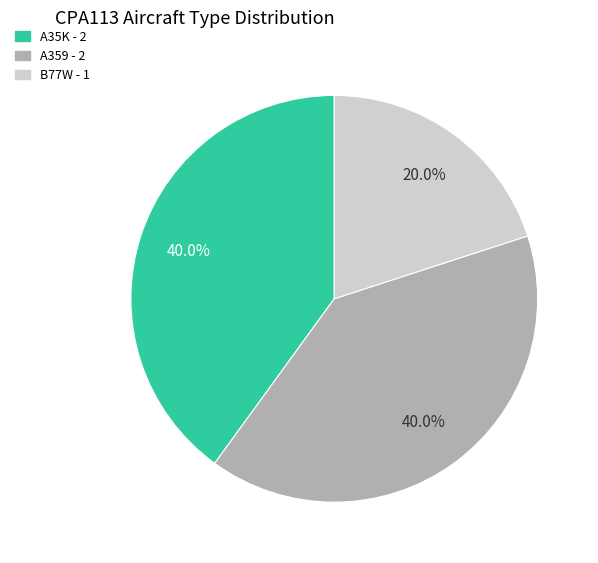

Which has a higher value, B77W or A359?

A359